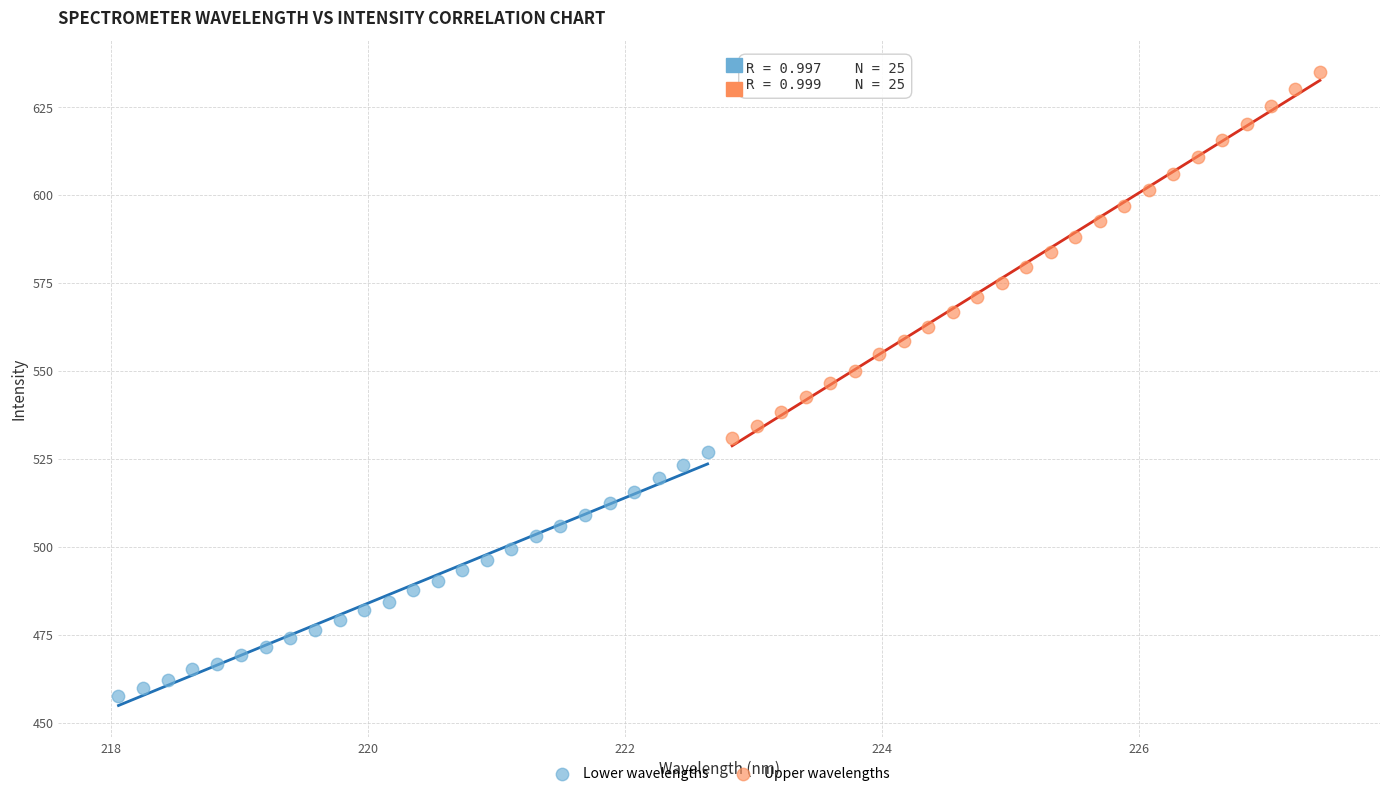

Which series reaches the maximum Y coordinate?

Upper wavelengths